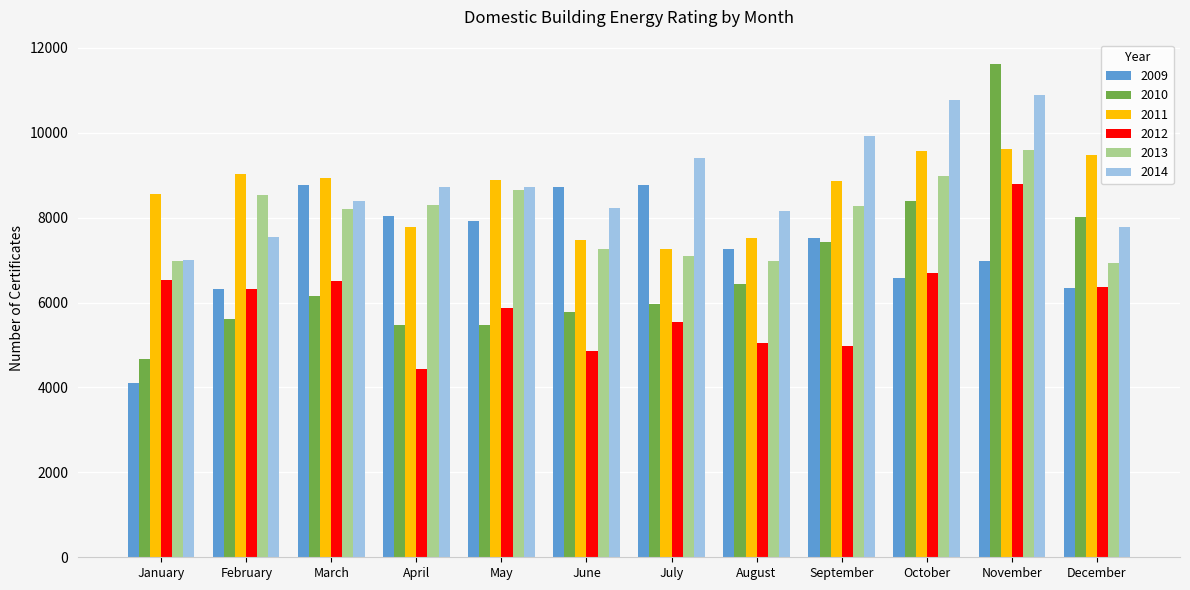

The value of 2013 at June is 7263. True or false?

True